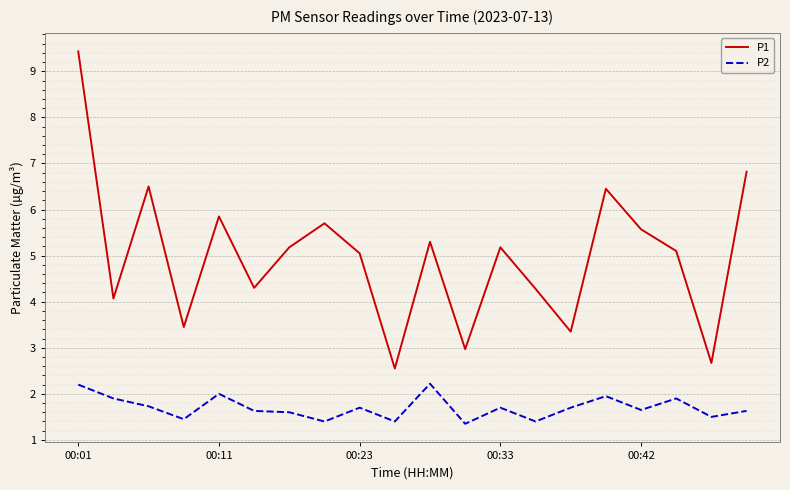

List the series in order of their peak value, highest first.

P1, P2